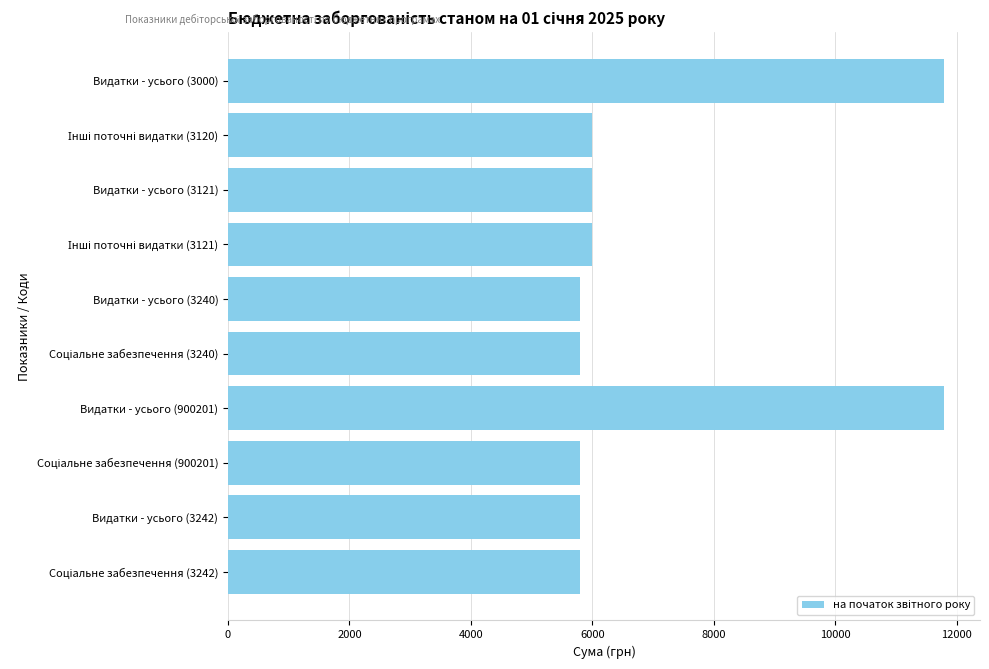

How many values are below 6000?

5